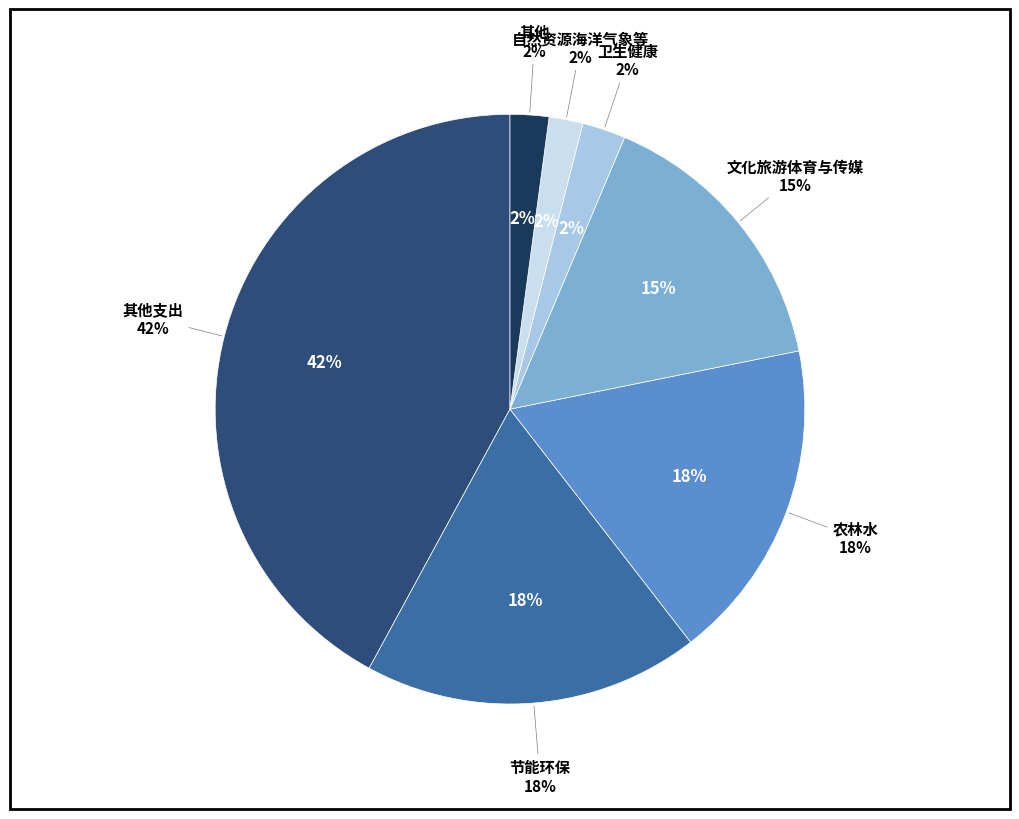

What is the largest slice in the pie chart?

其他支出